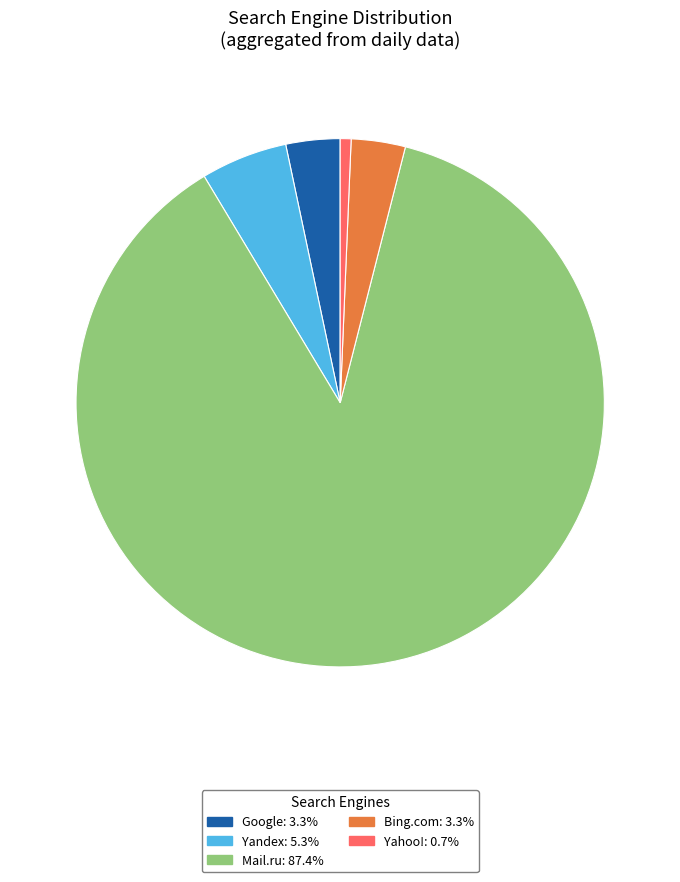

How many slices are in this pie chart?

5